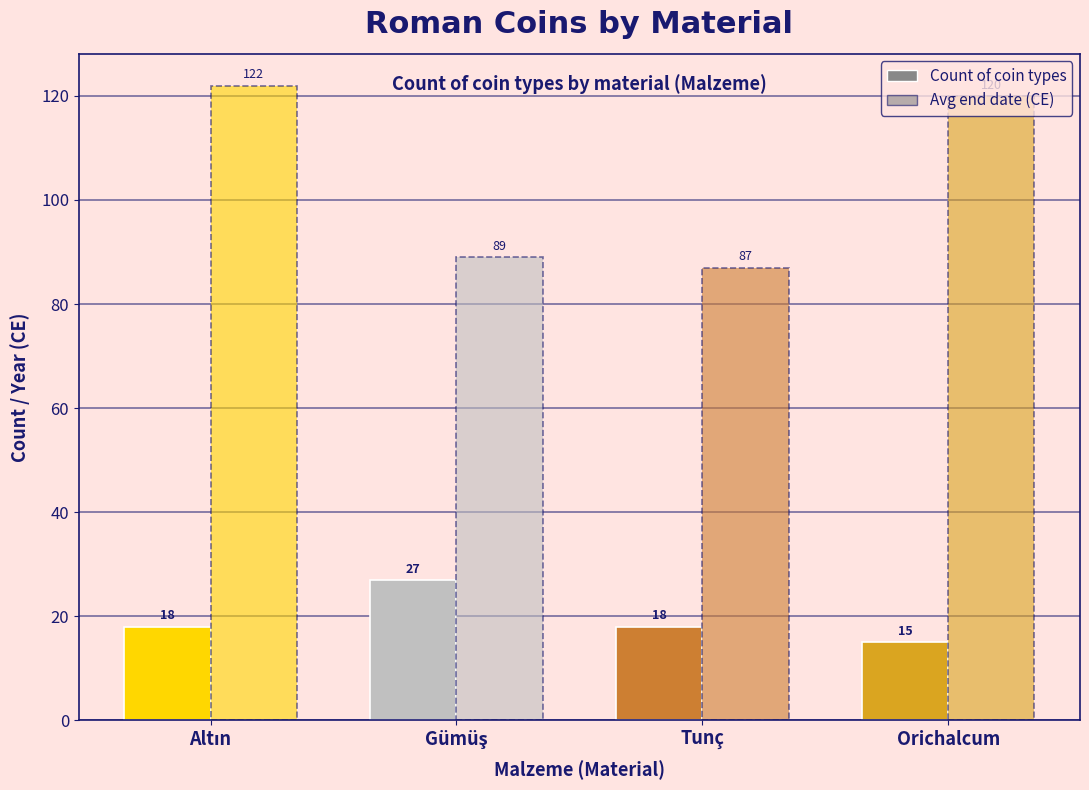

Reading left to right, list all the values displayed in this chart.

Count of coin types: 18	27	18	15
Avg end date (CE): 122	89	87	120